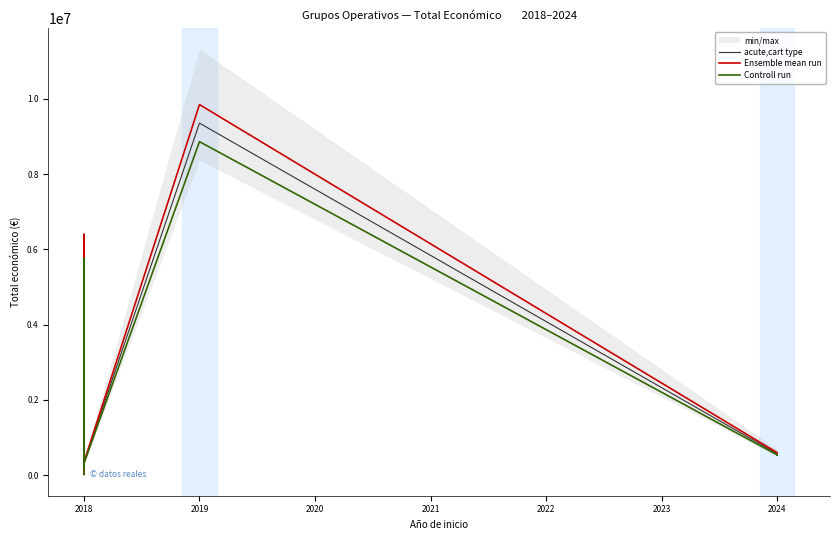

Where is acute,cart type nearest to the value 4689175?

2018